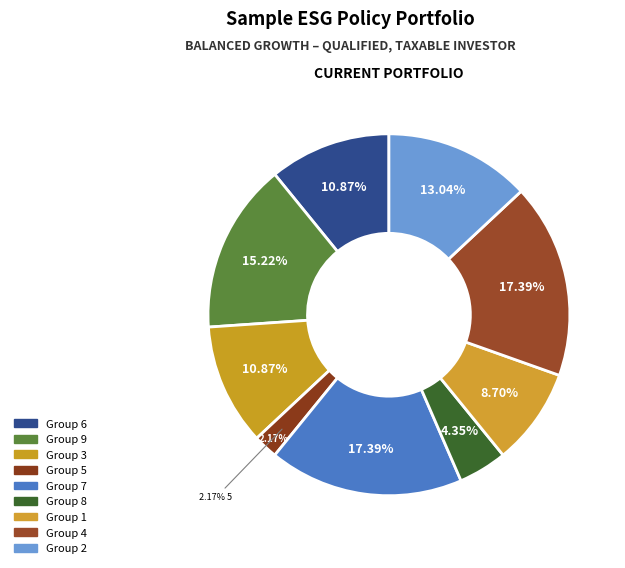

Count the number of slices in the pie.

9